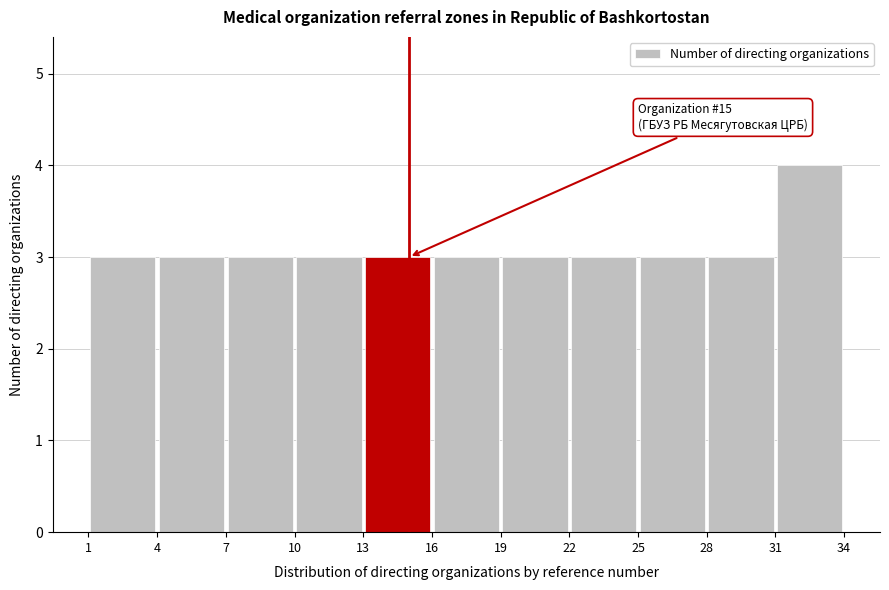

Over which range of the x-axis is the bar tallest?

31 to 34